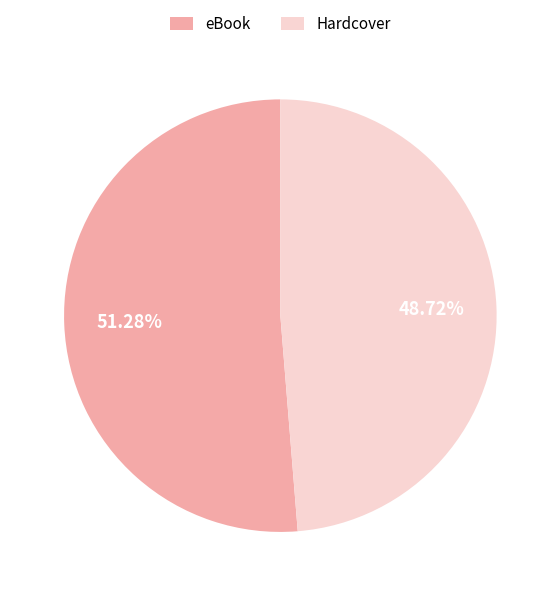

To the nearest percent, what portion does eBook represent?

51%